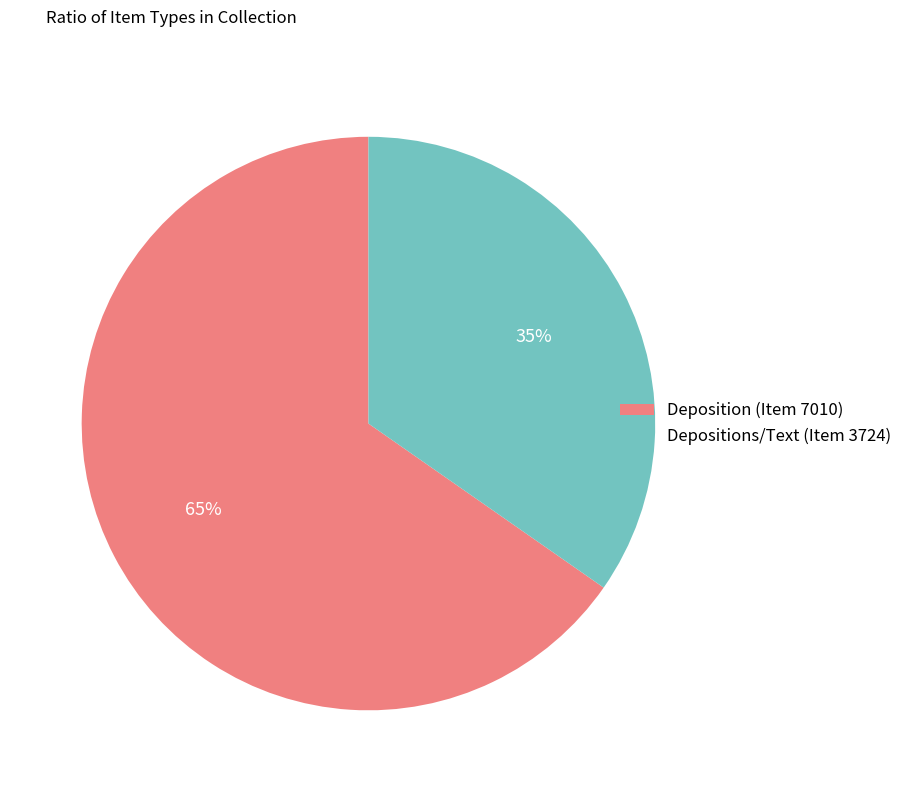

Which slice represents more than half of the pie?

Deposition (Item 7010)